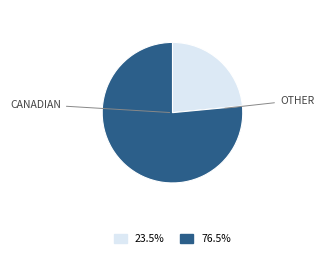

How many segments does this pie chart have?

2